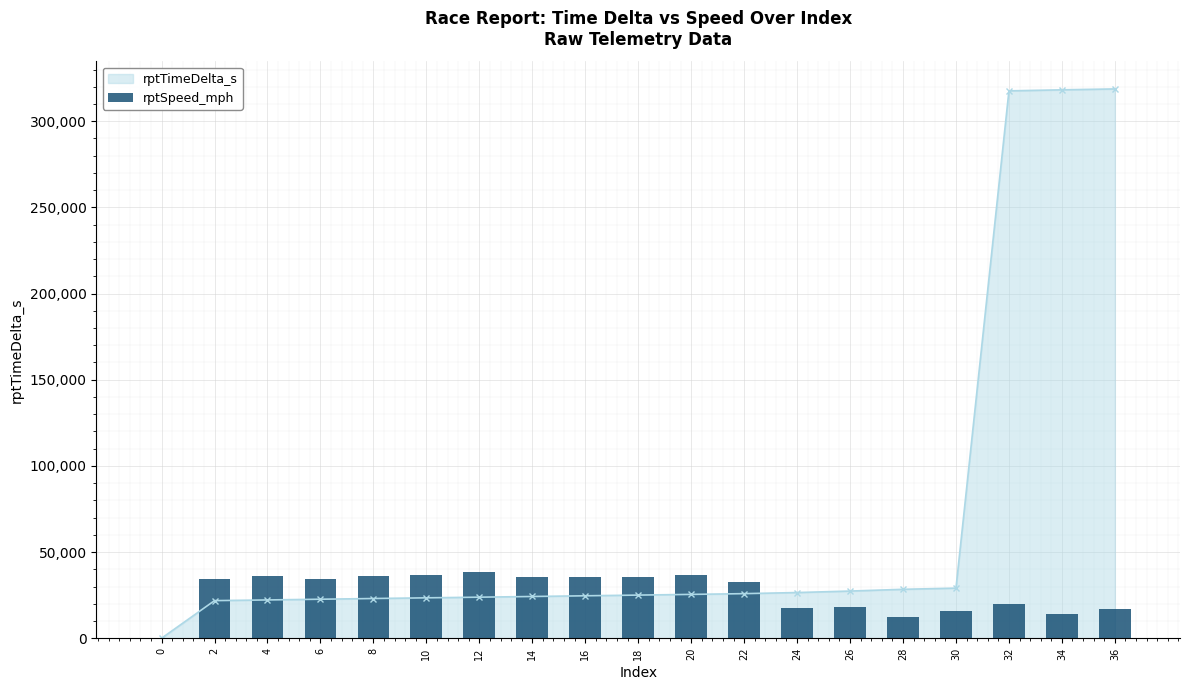

What is the difference between the maximum and second lowest values?

25773.7